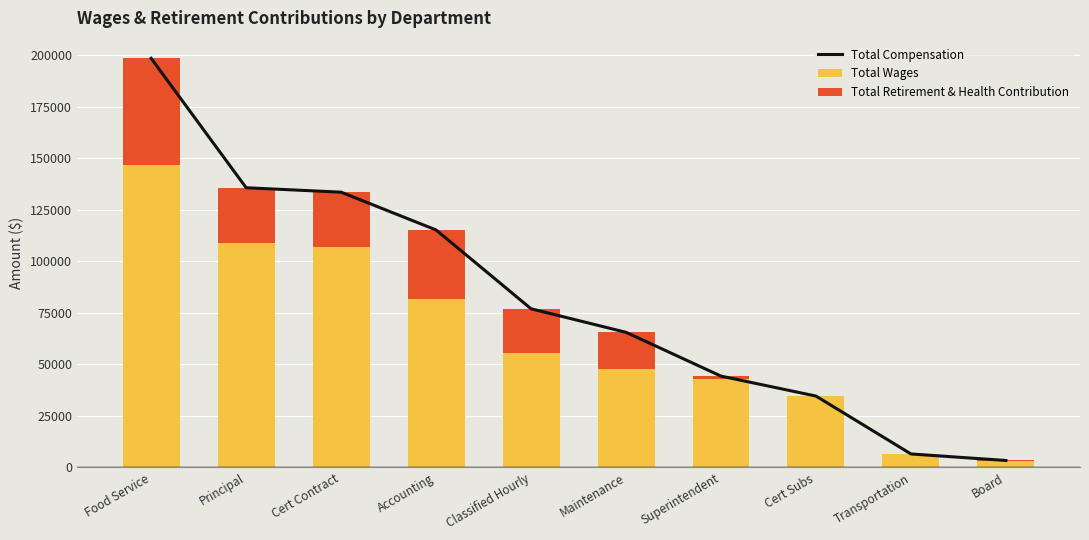

What is the value of the Total Compensation bar at the 4th from the left?

115229